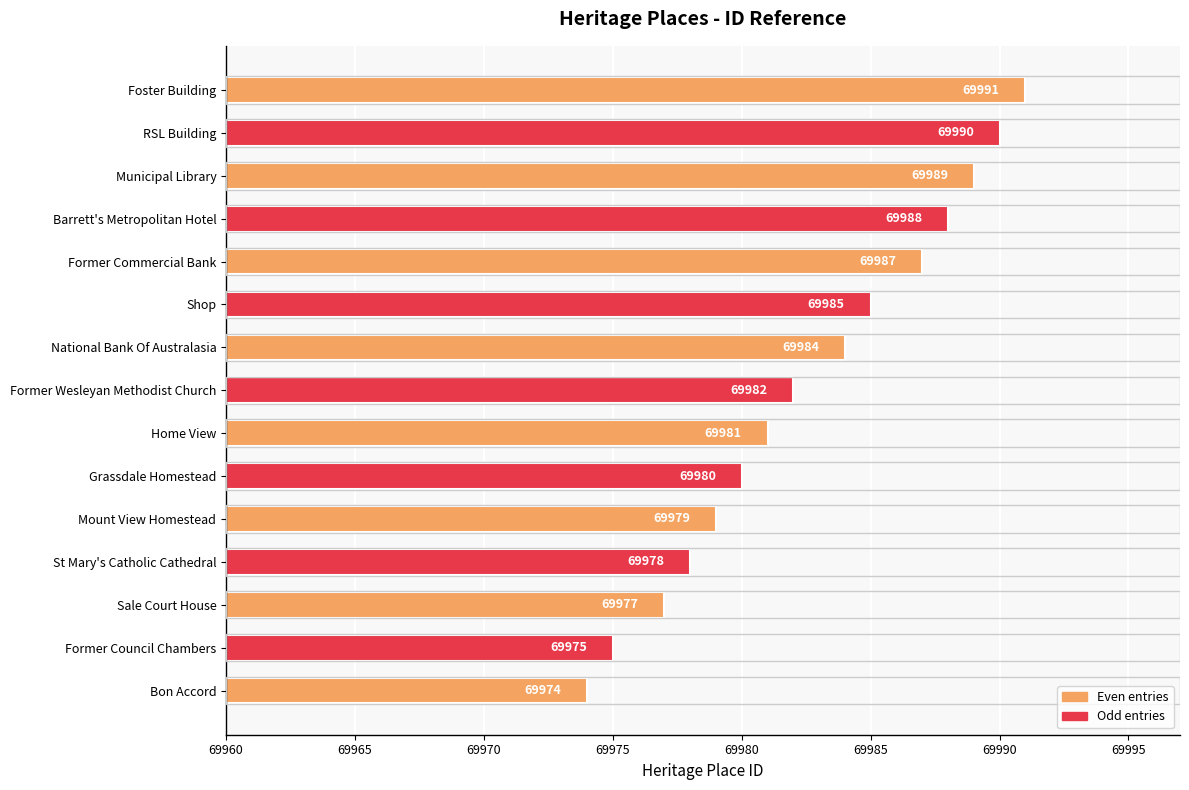

The chart shows a value of 69982 at Former Wesleyan Methodist Church. True or false?

True